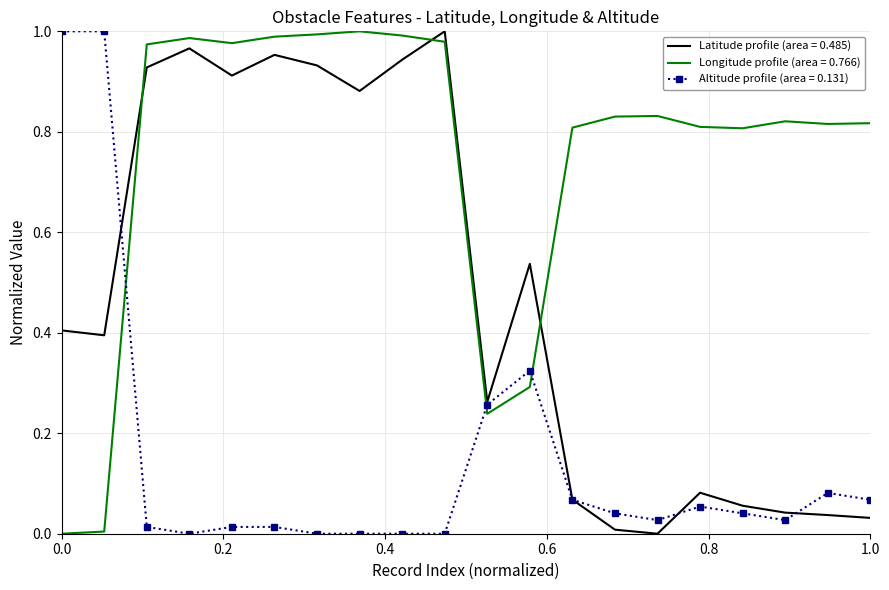

True or false: Latitude profile (area = 0.485) and Longitude profile (area = 0.766) intersect in this chart.

True